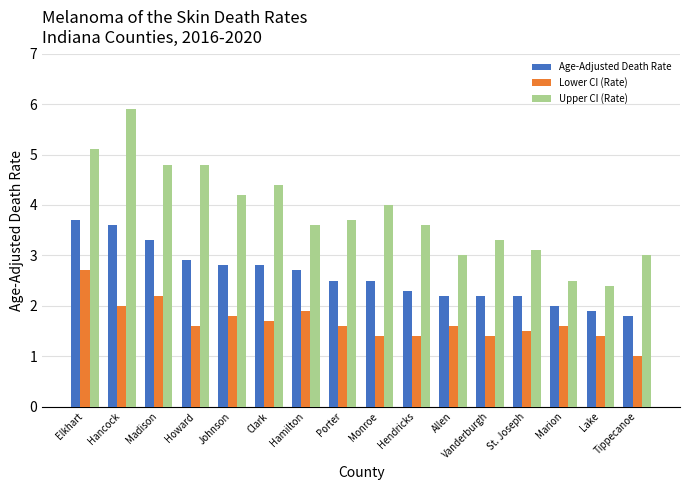

How many groups of bars are there?

16